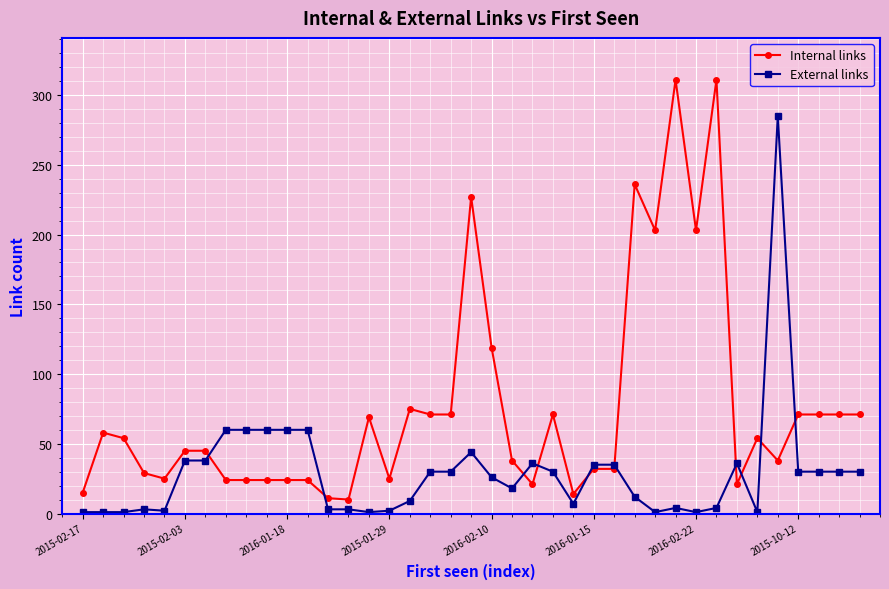

What is the difference between the second highest and minimum values in the Internal links series?

301